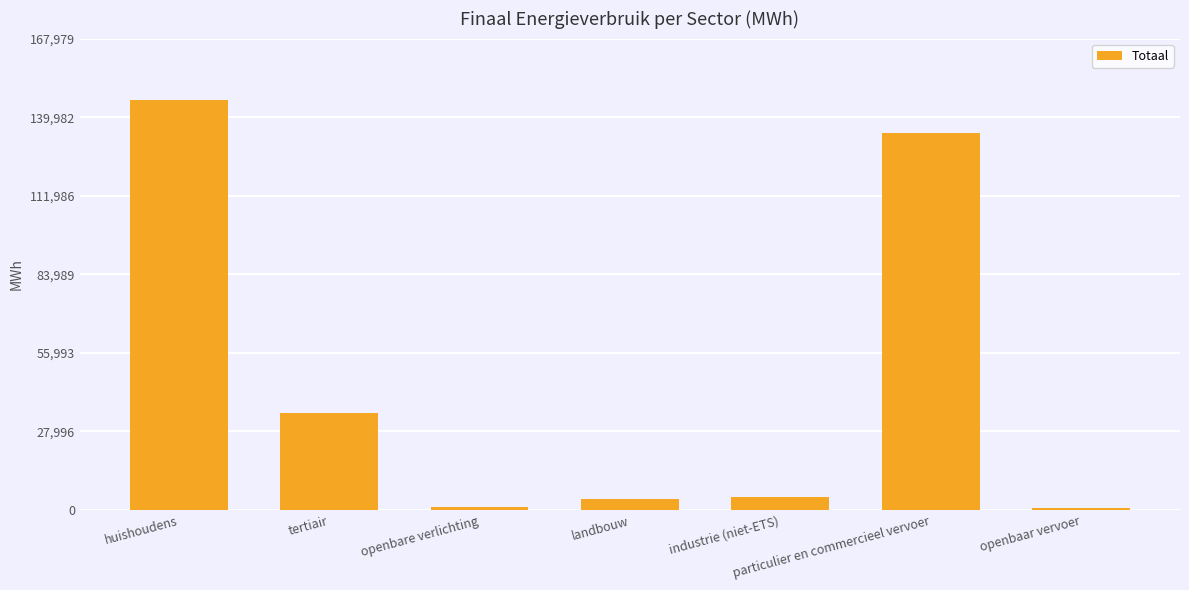

What is the sum of all values?

325605.9